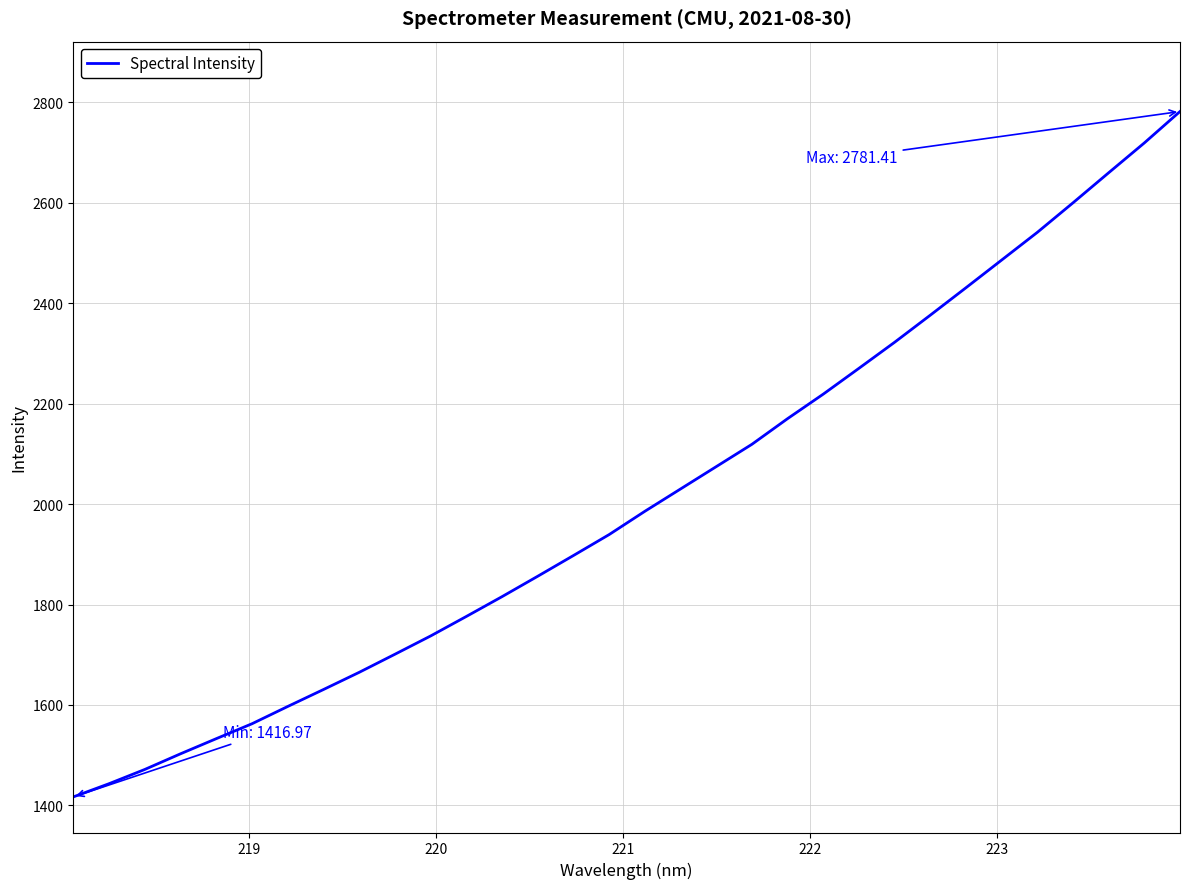

What is the minimum value shown in the chart?

1417.0